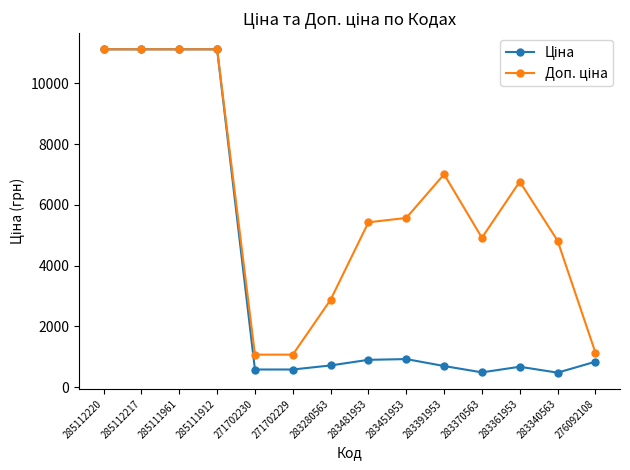

What is the label of the 1st point from the right?

276092108